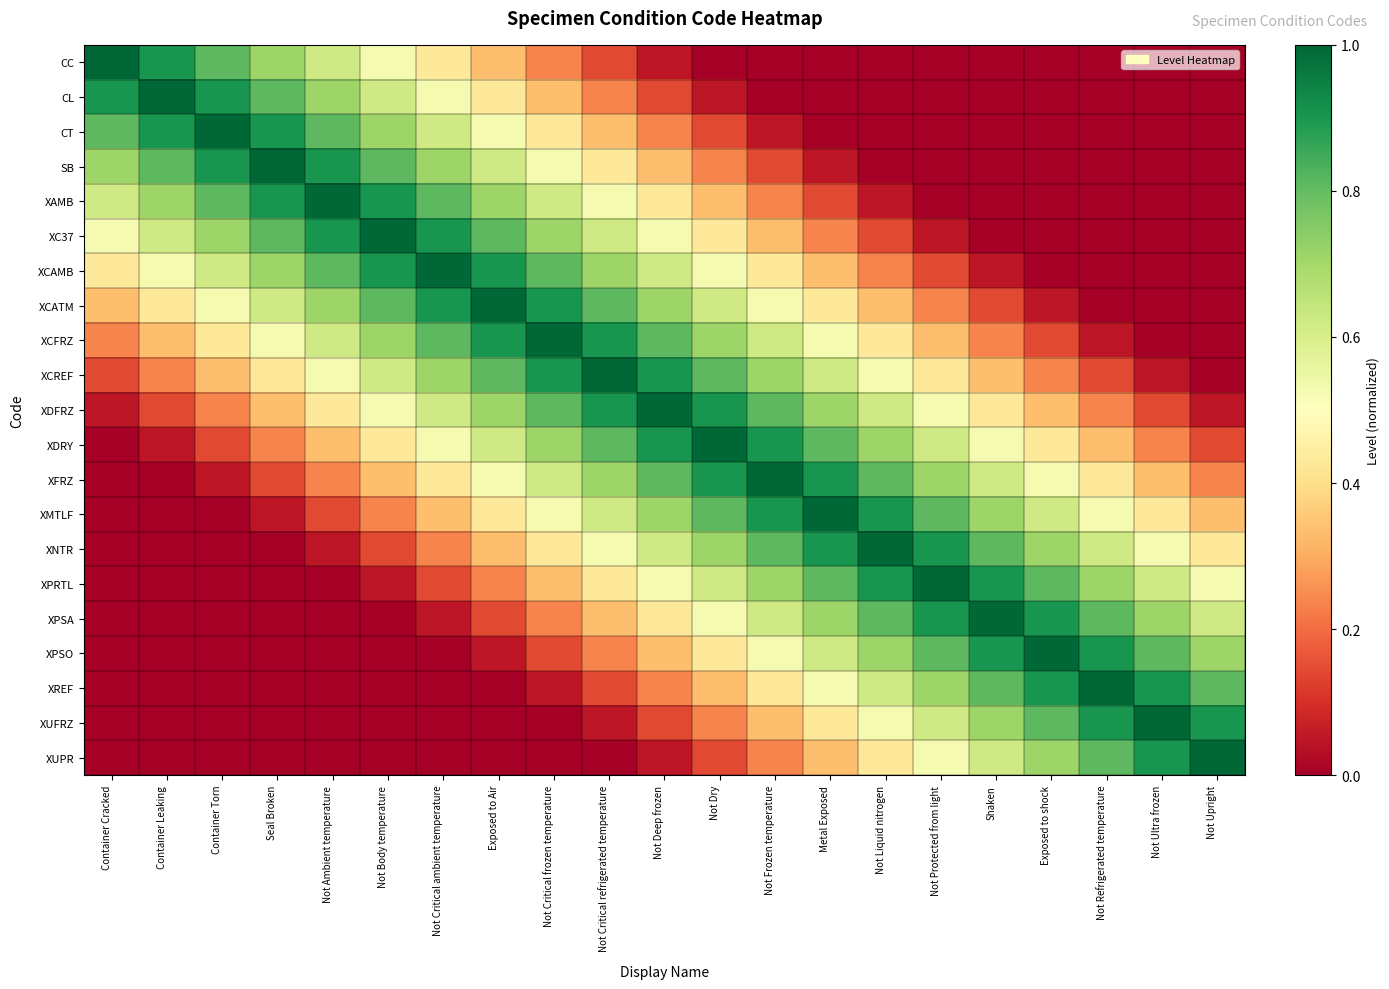

Reading left to right, list all the values displayed in this chart.

CC: Container Cracked=1.0	Container Leaking=0.9	Container Torn=0.8	Seal Broken=0.7	Not Ambient temperature=0.6	Not Body temperature=0.5	Not Critical ambient temperature=0.4	Exposed to Air=0.3	Not Critical frozen temperature=0.2	Not Critical refrigerated temperature=0.1	Not Deep frozen=0.0	Not Dry=0.0	Not Frozen temperature=0.0	Metal Exposed=0.0	Not Liquid nitrogen=0.0	Not Protected from light=0.0	Shaken=0.0	Exposed to shock=0.0	Not Refrigerated temperature=0.0	Not Ultra frozen=0.0	Not Upright=0.0
CL: Container Cracked=0.9	Container Leaking=1.0	Container Torn=0.9	Seal Broken=0.8	Not Ambient temperature=0.7	Not Body temperature=0.6	Not Critical ambient temperature=0.5	Exposed to Air=0.4	Not Critical frozen temperature=0.3	Not Critical refrigerated temperature=0.2	Not Deep frozen=0.1	Not Dry=0.0	Not Frozen temperature=0.0	Metal Exposed=0.0	Not Liquid nitrogen=0.0	Not Protected from light=0.0	Shaken=0.0	Exposed to shock=0.0	Not Refrigerated temperature=0.0	Not Ultra frozen=0.0	Not Upright=0.0
CT: Container Cracked=0.8	Container Leaking=0.9	Container Torn=1.0	Seal Broken=0.9	Not Ambient temperature=0.8	Not Body temperature=0.7	Not Critical ambient temperature=0.6	Exposed to Air=0.5	Not Critical frozen temperature=0.4	Not Critical refrigerated temperature=0.3	Not Deep frozen=0.2	Not Dry=0.1	Not Frozen temperature=0.0	Metal Exposed=0.0	Not Liquid nitrogen=0.0	Not Protected from light=0.0	Shaken=0.0	Exposed to shock=0.0	Not Refrigerated temperature=0.0	Not Ultra frozen=0.0	Not Upright=0.0
SB: Container Cracked=0.7	Container Leaking=0.8	Container Torn=0.9	Seal Broken=1.0	Not Ambient temperature=0.9	Not Body temperature=0.8	Not Critical ambient temperature=0.7	Exposed to Air=0.6	Not Critical frozen temperature=0.5	Not Critical refrigerated temperature=0.4	Not Deep frozen=0.3	Not Dry=0.2	Not Frozen temperature=0.1	Metal Exposed=0.0	Not Liquid nitrogen=0.0	Not Protected from light=0.0	Shaken=0.0	Exposed to shock=0.0	Not Refrigerated temperature=0.0	Not Ultra frozen=0.0	Not Upright=0.0
XAMB: Container Cracked=0.6	Container Leaking=0.7	Container Torn=0.8	Seal Broken=0.9	Not Ambient temperature=1.0	Not Body temperature=0.9	Not Critical ambient temperature=0.8	Exposed to Air=0.7	Not Critical frozen temperature=0.6	Not Critical refrigerated temperature=0.5	Not Deep frozen=0.4	Not Dry=0.3	Not Frozen temperature=0.2	Metal Exposed=0.1	Not Liquid nitrogen=0.0	Not Protected from light=0.0	Shaken=0.0	Exposed to shock=0.0	Not Refrigerated temperature=0.0	Not Ultra frozen=0.0	Not Upright=0.0
XC37: Container Cracked=0.5	Container Leaking=0.6	Container Torn=0.7	Seal Broken=0.8	Not Ambient temperature=0.9	Not Body temperature=1.0	Not Critical ambient temperature=0.9	Exposed to Air=0.8	Not Critical frozen temperature=0.7	Not Critical refrigerated temperature=0.6	Not Deep frozen=0.5	Not Dry=0.4	Not Frozen temperature=0.3	Metal Exposed=0.2	Not Liquid nitrogen=0.1	Not Protected from light=0.0	Shaken=0.0	Exposed to shock=0.0	Not Refrigerated temperature=0.0	Not Ultra frozen=0.0	Not Upright=0.0
XCAMB: Container Cracked=0.4	Container Leaking=0.5	Container Torn=0.6	Seal Broken=0.7	Not Ambient temperature=0.8	Not Body temperature=0.9	Not Critical ambient temperature=1.0	Exposed to Air=0.9	Not Critical frozen temperature=0.8	Not Critical refrigerated temperature=0.7	Not Deep frozen=0.6	Not Dry=0.5	Not Frozen temperature=0.4	Metal Exposed=0.3	Not Liquid nitrogen=0.2	Not Protected from light=0.1	Shaken=0.0	Exposed to shock=0.0	Not Refrigerated temperature=0.0	Not Ultra frozen=0.0	Not Upright=0.0
XCATM: Container Cracked=0.3	Container Leaking=0.4	Container Torn=0.5	Seal Broken=0.6	Not Ambient temperature=0.7	Not Body temperature=0.8	Not Critical ambient temperature=0.9	Exposed to Air=1.0	Not Critical frozen temperature=0.9	Not Critical refrigerated temperature=0.8	Not Deep frozen=0.7	Not Dry=0.6	Not Frozen temperature=0.5	Metal Exposed=0.4	Not Liquid nitrogen=0.3	Not Protected from light=0.2	Shaken=0.1	Exposed to shock=0.0	Not Refrigerated temperature=0.0	Not Ultra frozen=0.0	Not Upright=0.0
XCFRZ: Container Cracked=0.2	Container Leaking=0.3	Container Torn=0.4	Seal Broken=0.5	Not Ambient temperature=0.6	Not Body temperature=0.7	Not Critical ambient temperature=0.8	Exposed to Air=0.9	Not Critical frozen temperature=1.0	Not Critical refrigerated temperature=0.9	Not Deep frozen=0.8	Not Dry=0.7	Not Frozen temperature=0.6	Metal Exposed=0.5	Not Liquid nitrogen=0.4	Not Protected from light=0.3	Shaken=0.2	Exposed to shock=0.1	Not Refrigerated temperature=0.0	Not Ultra frozen=0.0	Not Upright=0.0
XCREF: Container Cracked=0.1	Container Leaking=0.2	Container Torn=0.3	Seal Broken=0.4	Not Ambient temperature=0.5	Not Body temperature=0.6	Not Critical ambient temperature=0.7	Exposed to Air=0.8	Not Critical frozen temperature=0.9	Not Critical refrigerated temperature=1.0	Not Deep frozen=0.9	Not Dry=0.8	Not Frozen temperature=0.7	Metal Exposed=0.6	Not Liquid nitrogen=0.5	Not Protected from light=0.4	Shaken=0.3	Exposed to shock=0.2	Not Refrigerated temperature=0.1	Not Ultra frozen=0.0	Not Upright=0.0
XDFRZ: Container Cracked=0.0	Container Leaking=0.1	Container Torn=0.2	Seal Broken=0.3	Not Ambient temperature=0.4	Not Body temperature=0.5	Not Critical ambient temperature=0.6	Exposed to Air=0.7	Not Critical frozen temperature=0.8	Not Critical refrigerated temperature=0.9	Not Deep frozen=1.0	Not Dry=0.9	Not Frozen temperature=0.8	Metal Exposed=0.7	Not Liquid nitrogen=0.6	Not Protected from light=0.5	Shaken=0.4	Exposed to shock=0.3	Not Refrigerated temperature=0.2	Not Ultra frozen=0.1	Not Upright=0.0
XDRY: Container Cracked=0.0	Container Leaking=0.0	Container Torn=0.1	Seal Broken=0.2	Not Ambient temperature=0.3	Not Body temperature=0.4	Not Critical ambient temperature=0.5	Exposed to Air=0.6	Not Critical frozen temperature=0.7	Not Critical refrigerated temperature=0.8	Not Deep frozen=0.9	Not Dry=1.0	Not Frozen temperature=0.9	Metal Exposed=0.8	Not Liquid nitrogen=0.7	Not Protected from light=0.6	Shaken=0.5	Exposed to shock=0.4	Not Refrigerated temperature=0.3	Not Ultra frozen=0.2	Not Upright=0.1
XFRZ: Container Cracked=0.0	Container Leaking=0.0	Container Torn=0.0	Seal Broken=0.1	Not Ambient temperature=0.2	Not Body temperature=0.3	Not Critical ambient temperature=0.4	Exposed to Air=0.5	Not Critical frozen temperature=0.6	Not Critical refrigerated temperature=0.7	Not Deep frozen=0.8	Not Dry=0.9	Not Frozen temperature=1.0	Metal Exposed=0.9	Not Liquid nitrogen=0.8	Not Protected from light=0.7	Shaken=0.6	Exposed to shock=0.5	Not Refrigerated temperature=0.4	Not Ultra frozen=0.3	Not Upright=0.2
XMTLF: Container Cracked=0.0	Container Leaking=0.0	Container Torn=0.0	Seal Broken=0.0	Not Ambient temperature=0.1	Not Body temperature=0.2	Not Critical ambient temperature=0.3	Exposed to Air=0.4	Not Critical frozen temperature=0.5	Not Critical refrigerated temperature=0.6	Not Deep frozen=0.7	Not Dry=0.8	Not Frozen temperature=0.9	Metal Exposed=1.0	Not Liquid nitrogen=0.9	Not Protected from light=0.8	Shaken=0.7	Exposed to shock=0.6	Not Refrigerated temperature=0.5	Not Ultra frozen=0.4	Not Upright=0.3
XNTR: Container Cracked=0.0	Container Leaking=0.0	Container Torn=0.0	Seal Broken=0.0	Not Ambient temperature=0.0	Not Body temperature=0.1	Not Critical ambient temperature=0.2	Exposed to Air=0.3	Not Critical frozen temperature=0.4	Not Critical refrigerated temperature=0.5	Not Deep frozen=0.6	Not Dry=0.7	Not Frozen temperature=0.8	Metal Exposed=0.9	Not Liquid nitrogen=1.0	Not Protected from light=0.9	Shaken=0.8	Exposed to shock=0.7	Not Refrigerated temperature=0.6	Not Ultra frozen=0.5	Not Upright=0.4
XPRTL: Container Cracked=0.0	Container Leaking=0.0	Container Torn=0.0	Seal Broken=0.0	Not Ambient temperature=0.0	Not Body temperature=0.0	Not Critical ambient temperature=0.1	Exposed to Air=0.2	Not Critical frozen temperature=0.3	Not Critical refrigerated temperature=0.4	Not Deep frozen=0.5	Not Dry=0.6	Not Frozen temperature=0.7	Metal Exposed=0.8	Not Liquid nitrogen=0.9	Not Protected from light=1.0	Shaken=0.9	Exposed to shock=0.8	Not Refrigerated temperature=0.7	Not Ultra frozen=0.6	Not Upright=0.5
XPSA: Container Cracked=0.0	Container Leaking=0.0	Container Torn=0.0	Seal Broken=0.0	Not Ambient temperature=0.0	Not Body temperature=0.0	Not Critical ambient temperature=0.0	Exposed to Air=0.1	Not Critical frozen temperature=0.2	Not Critical refrigerated temperature=0.3	Not Deep frozen=0.4	Not Dry=0.5	Not Frozen temperature=0.6	Metal Exposed=0.7	Not Liquid nitrogen=0.8	Not Protected from light=0.9	Shaken=1.0	Exposed to shock=0.9	Not Refrigerated temperature=0.8	Not Ultra frozen=0.7	Not Upright=0.6
XPSO: Container Cracked=0.0	Container Leaking=0.0	Container Torn=0.0	Seal Broken=0.0	Not Ambient temperature=0.0	Not Body temperature=0.0	Not Critical ambient temperature=0.0	Exposed to Air=0.0	Not Critical frozen temperature=0.1	Not Critical refrigerated temperature=0.2	Not Deep frozen=0.3	Not Dry=0.4	Not Frozen temperature=0.5	Metal Exposed=0.6	Not Liquid nitrogen=0.7	Not Protected from light=0.8	Shaken=0.9	Exposed to shock=1.0	Not Refrigerated temperature=0.9	Not Ultra frozen=0.8	Not Upright=0.7
XREF: Container Cracked=0.0	Container Leaking=0.0	Container Torn=0.0	Seal Broken=0.0	Not Ambient temperature=0.0	Not Body temperature=0.0	Not Critical ambient temperature=0.0	Exposed to Air=0.0	Not Critical frozen temperature=0.0	Not Critical refrigerated temperature=0.1	Not Deep frozen=0.2	Not Dry=0.3	Not Frozen temperature=0.4	Metal Exposed=0.5	Not Liquid nitrogen=0.6	Not Protected from light=0.7	Shaken=0.8	Exposed to shock=0.9	Not Refrigerated temperature=1.0	Not Ultra frozen=0.9	Not Upright=0.8
XUFRZ: Container Cracked=0.0	Container Leaking=0.0	Container Torn=0.0	Seal Broken=0.0	Not Ambient temperature=0.0	Not Body temperature=0.0	Not Critical ambient temperature=0.0	Exposed to Air=0.0	Not Critical frozen temperature=0.0	Not Critical refrigerated temperature=0.0	Not Deep frozen=0.1	Not Dry=0.2	Not Frozen temperature=0.3	Metal Exposed=0.4	Not Liquid nitrogen=0.5	Not Protected from light=0.6	Shaken=0.7	Exposed to shock=0.8	Not Refrigerated temperature=0.9	Not Ultra frozen=1.0	Not Upright=0.9
XUPR: Container Cracked=0.0	Container Leaking=0.0	Container Torn=0.0	Seal Broken=0.0	Not Ambient temperature=0.0	Not Body temperature=0.0	Not Critical ambient temperature=0.0	Exposed to Air=0.0	Not Critical frozen temperature=0.0	Not Critical refrigerated temperature=0.0	Not Deep frozen=0.0	Not Dry=0.1	Not Frozen temperature=0.2	Metal Exposed=0.3	Not Liquid nitrogen=0.4	Not Protected from light=0.5	Shaken=0.6	Exposed to shock=0.7	Not Refrigerated temperature=0.8	Not Ultra frozen=0.9	Not Upright=1.0